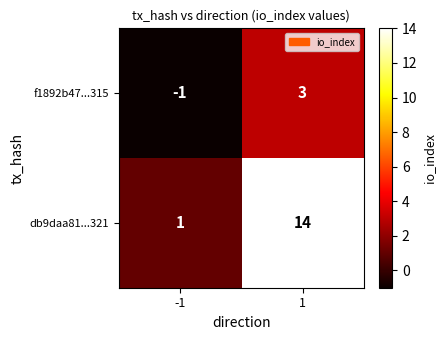

What value does the db9daa81...321 series have at 1?

14